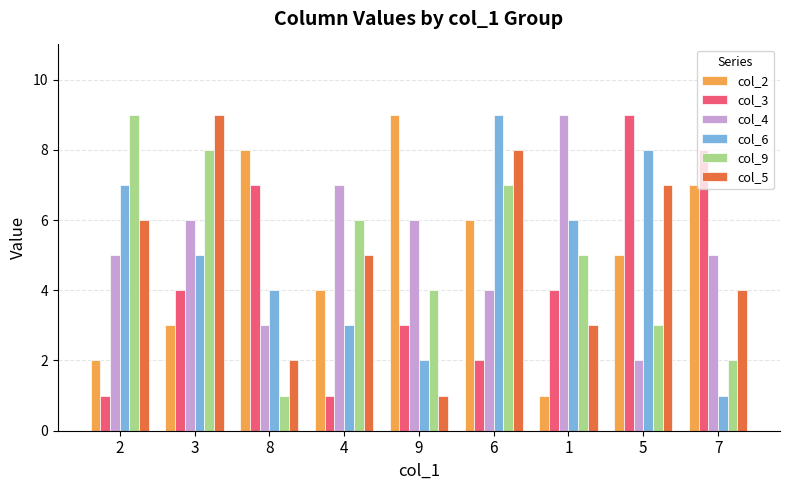

Where is col_5 nearest to the value 5?

4